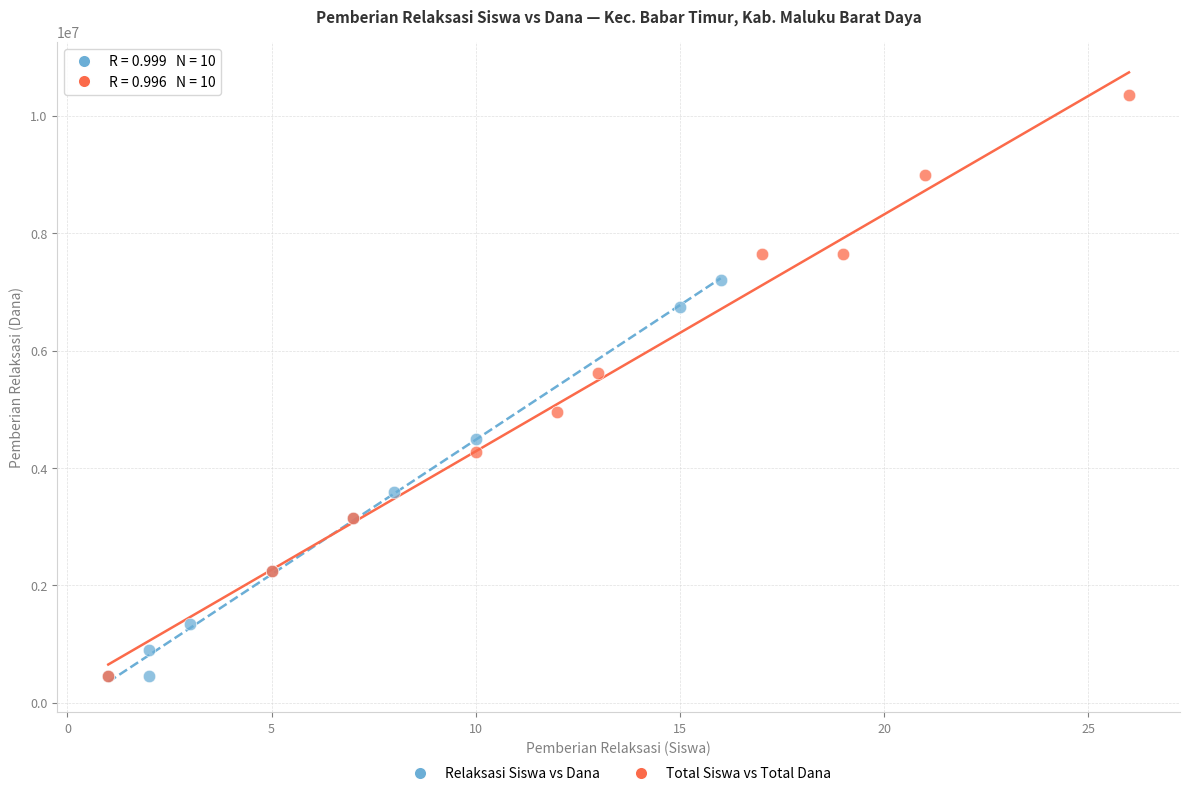

What are all the series names shown in the legend?

Relaksasi Siswa vs Dana, Total Siswa vs Total Dana